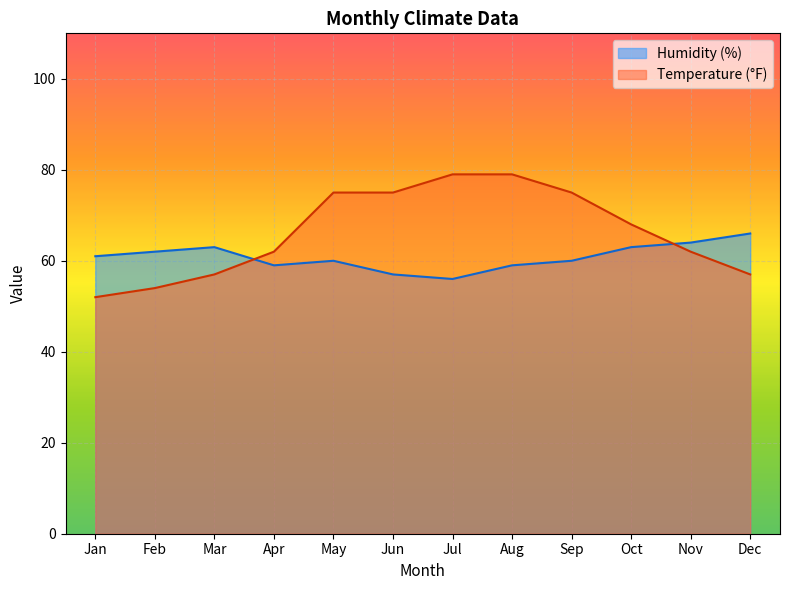

Reading left to right, transcribe all the data shown in this chart.

Humidity (%): 61	62	63	59	60	57	56	59	60	63	64	66
Temperature (°F): 52	54	57	62	75	75	79	79	75	68	62	57